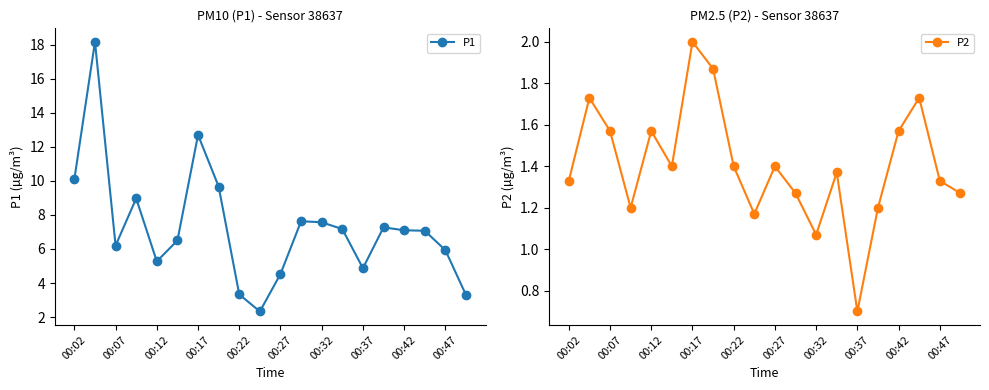

Read the P2 value at 00:17.

2.0